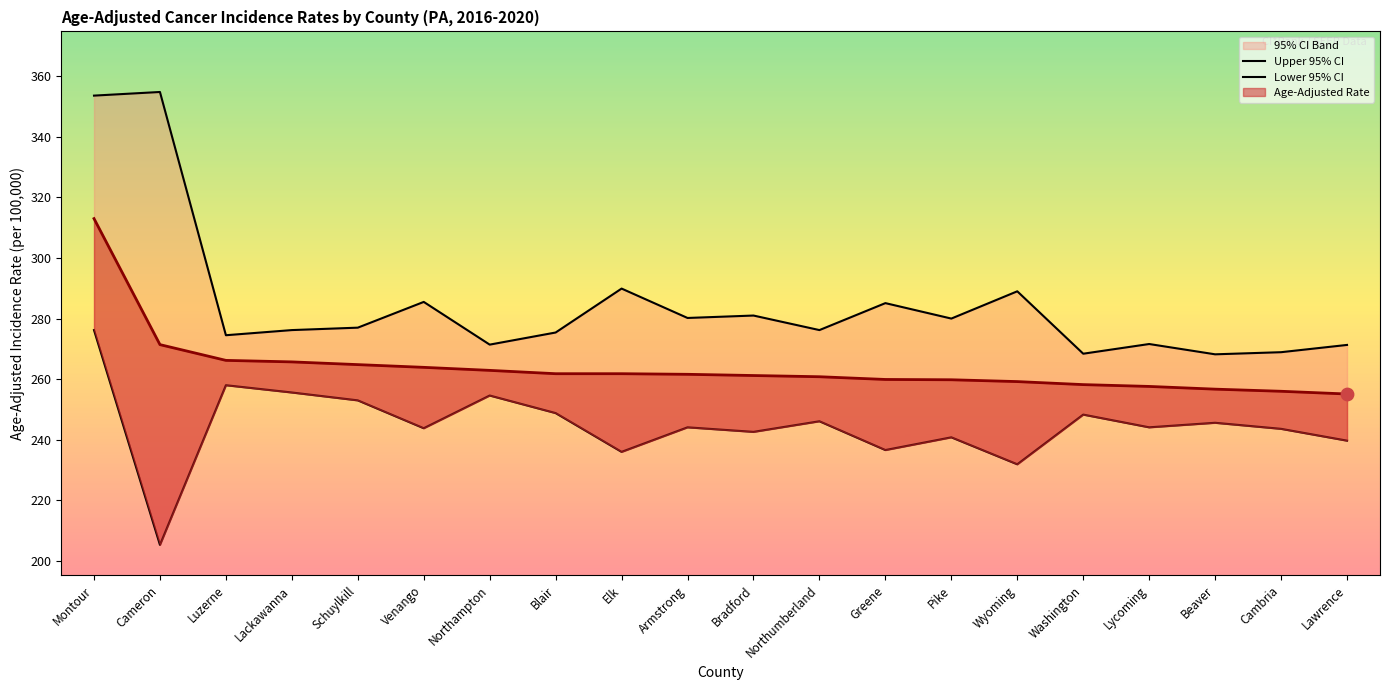

Which series reaches the minimum Y coordinate?

Lower 95% CI